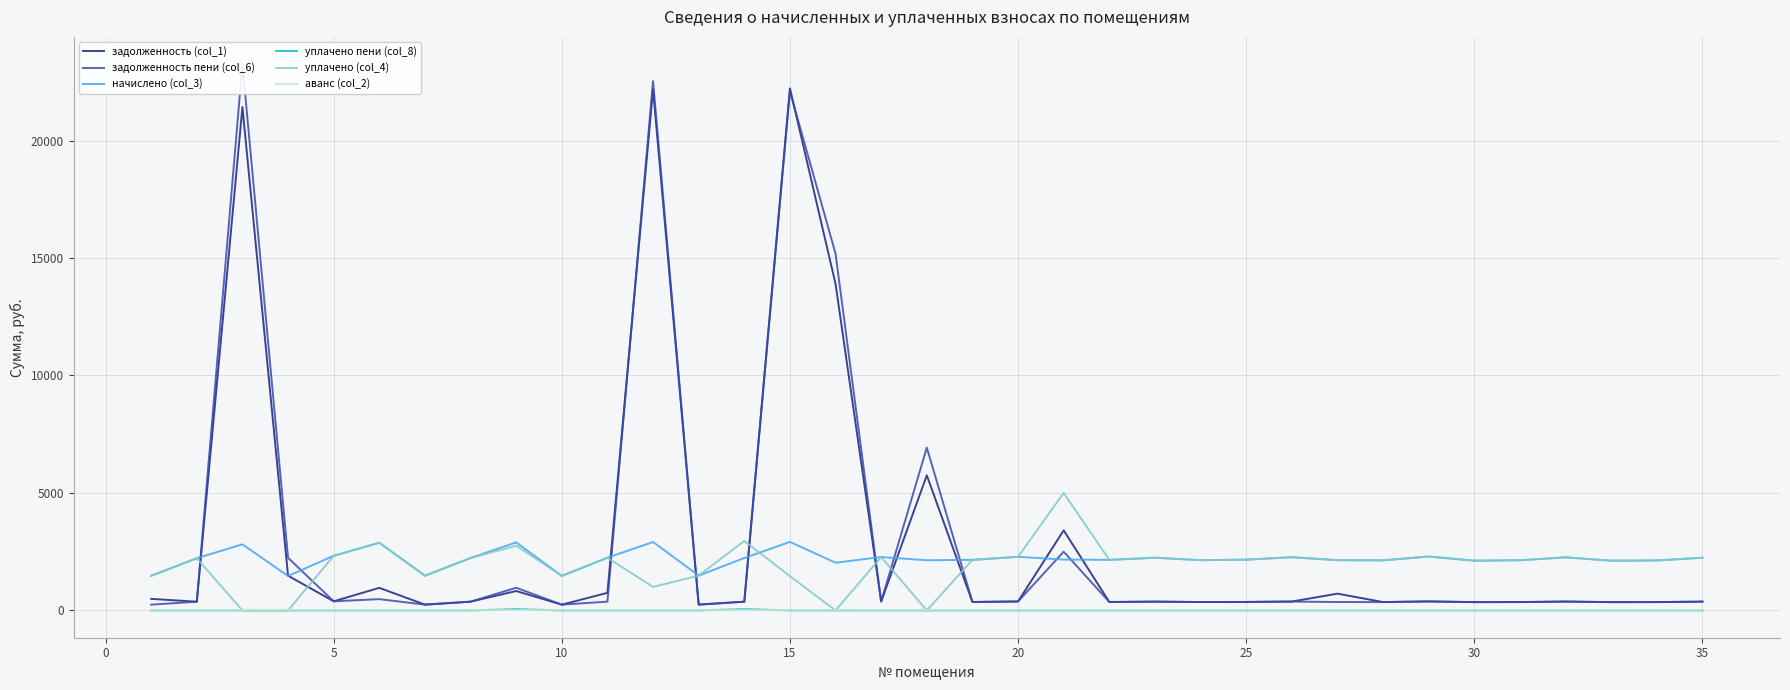

True or false: аванс (col_2) and начислено (col_3) cross at least once.

False